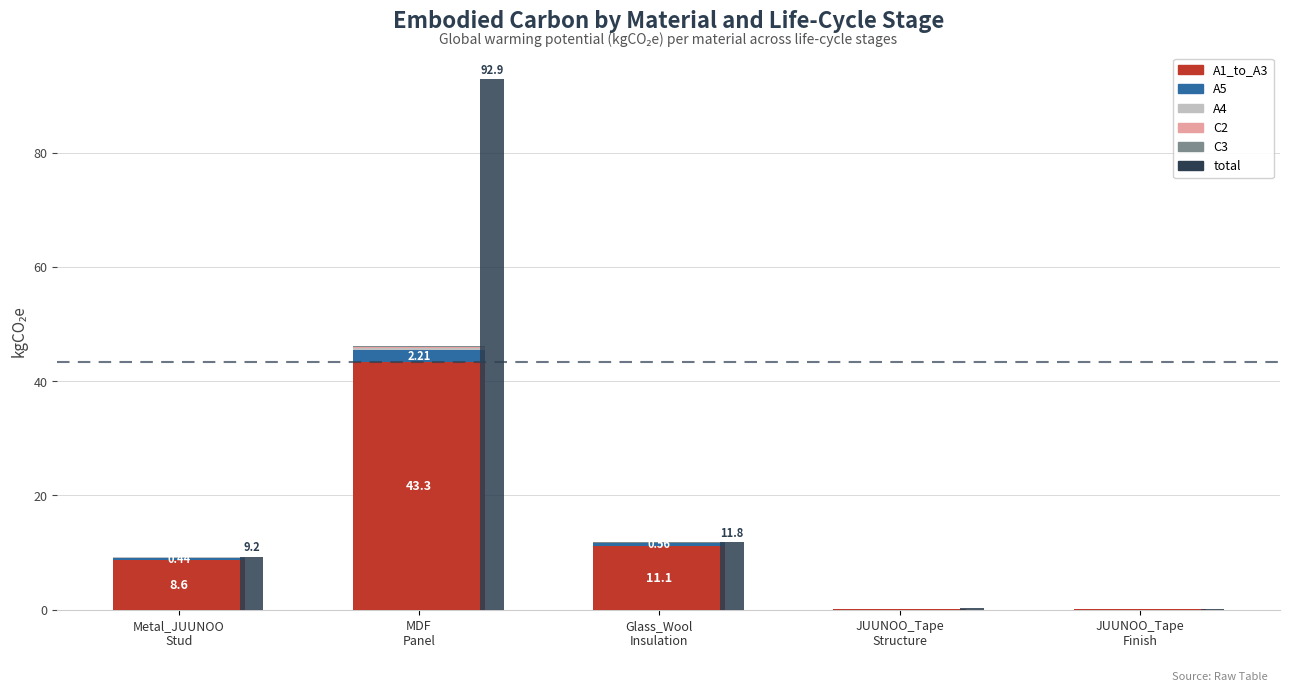

What position from the left is JUUNOO_Tape
Structure?

4